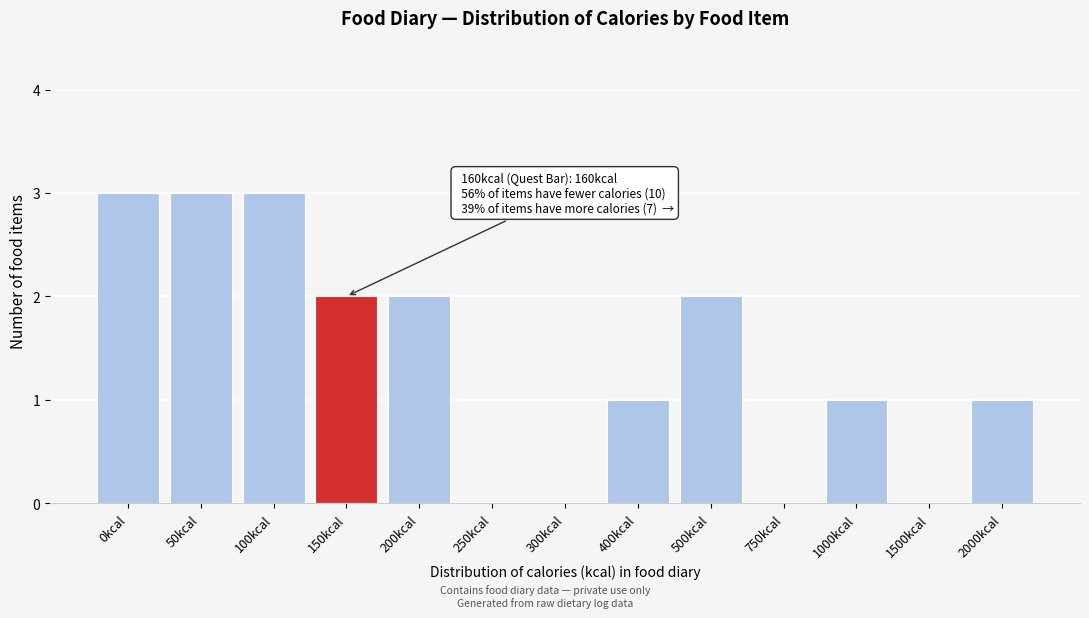

Reading right to left, what are all the values shown in this chart?

2000kcal=1	1500kcal=0	1000kcal=1	750kcal=0	500kcal=2	400kcal=1	300kcal=0	250kcal=0	200kcal=2	150kcal=2	100kcal=3	50kcal=3	0kcal=3